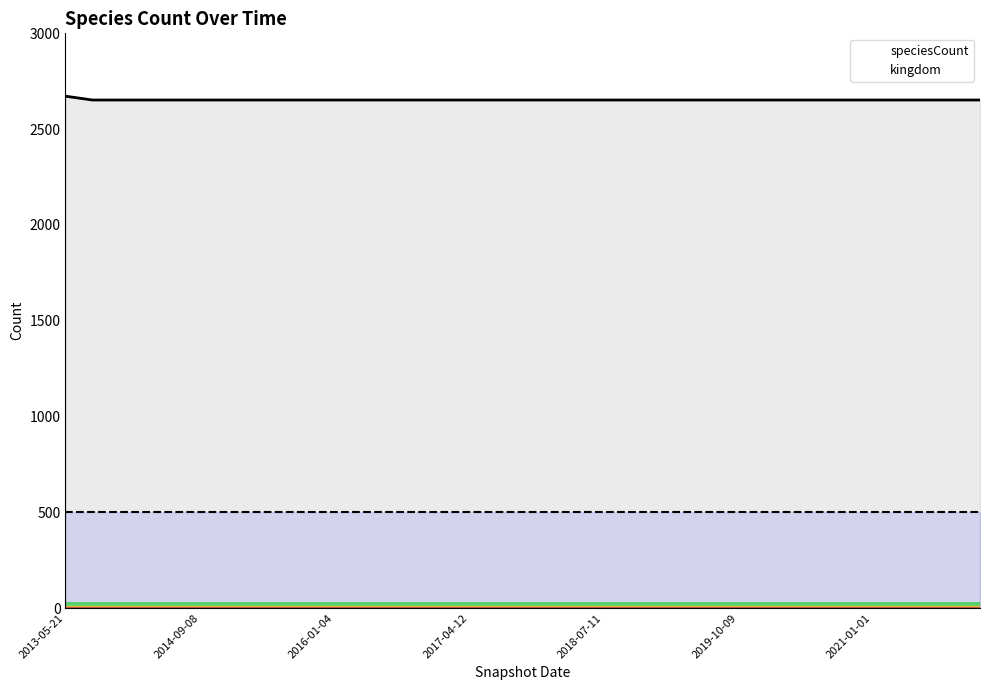

What is the difference between the maximum and minimum values in the speciesCount series?

20